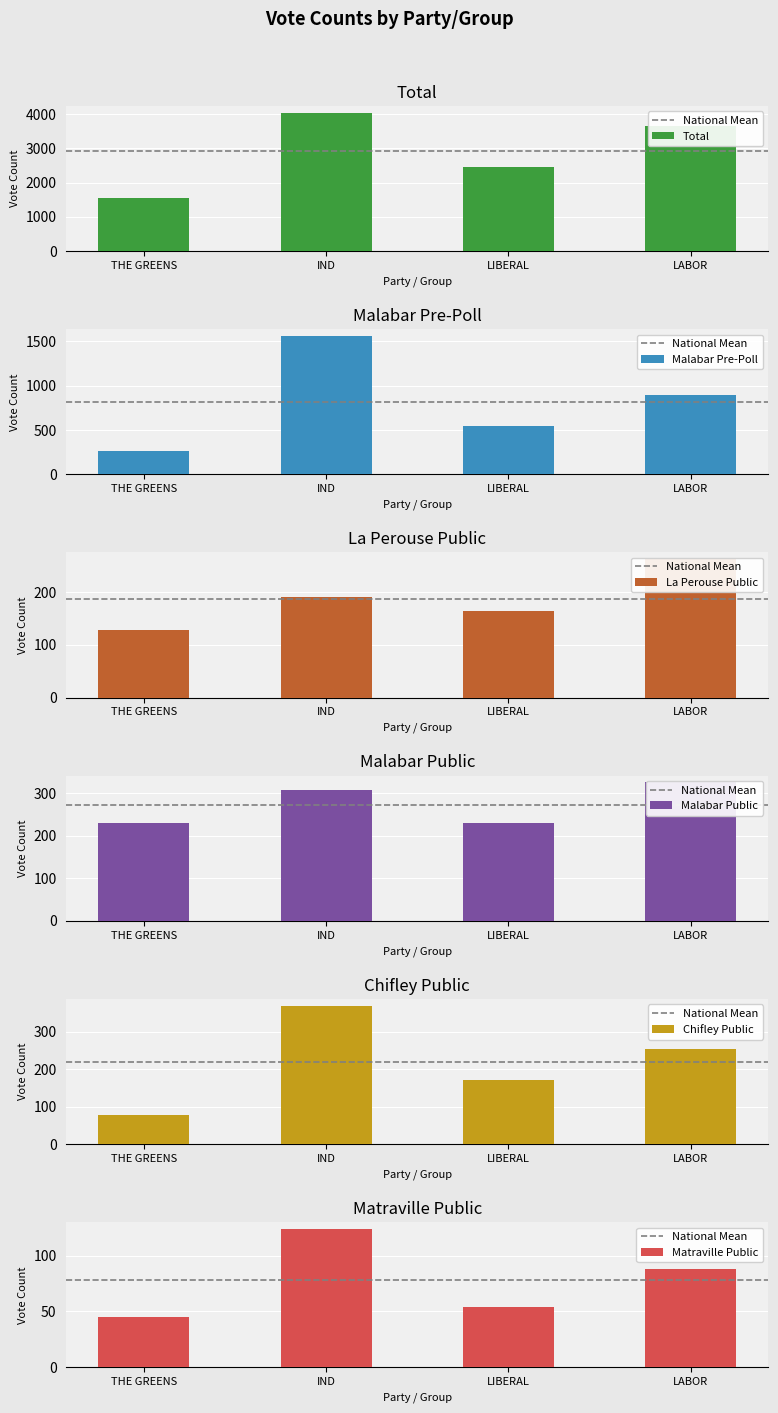

At which label does La Perouse Public first exceed 191?

LABOR